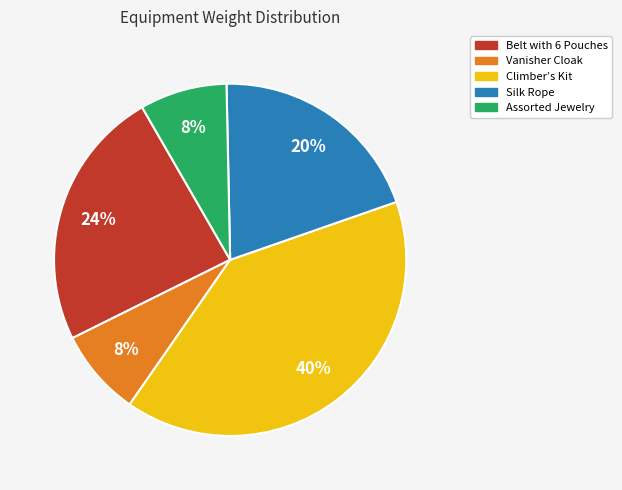

Is there any slice that represents more than half of the pie?

No